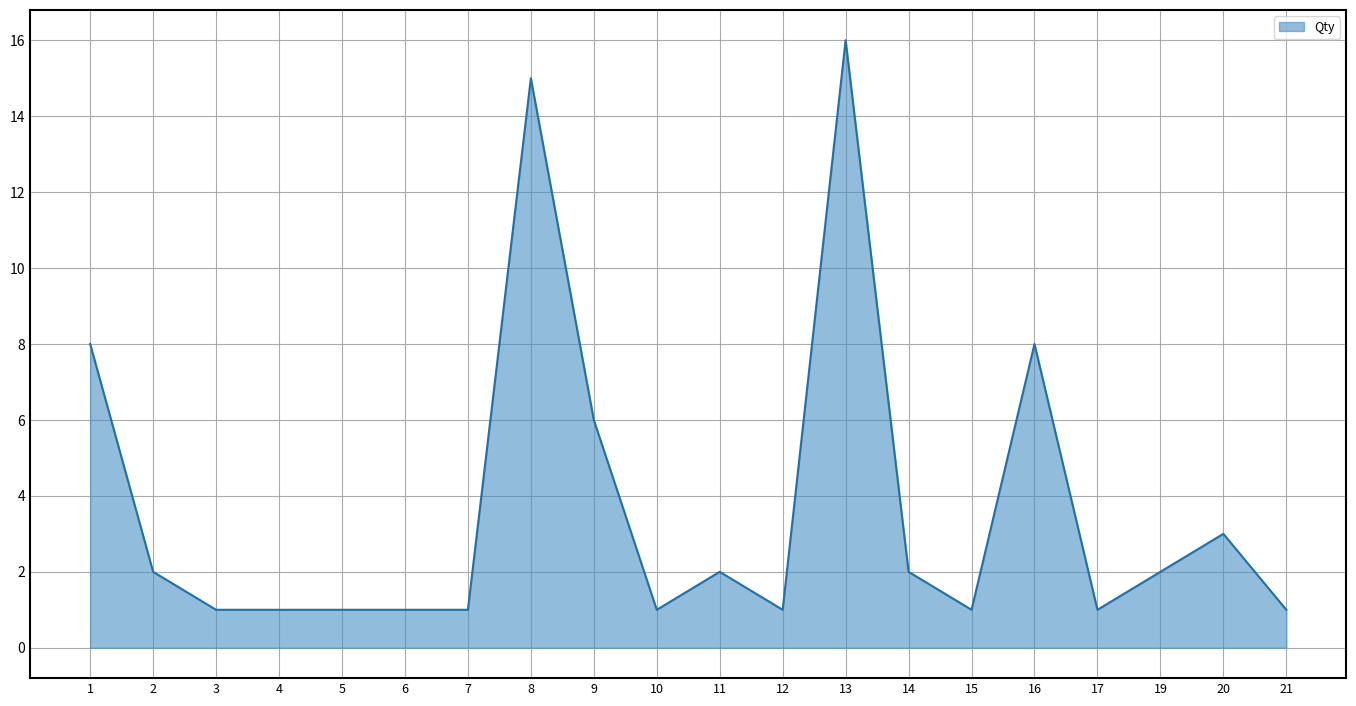

How many lines are shown in the chart?

1